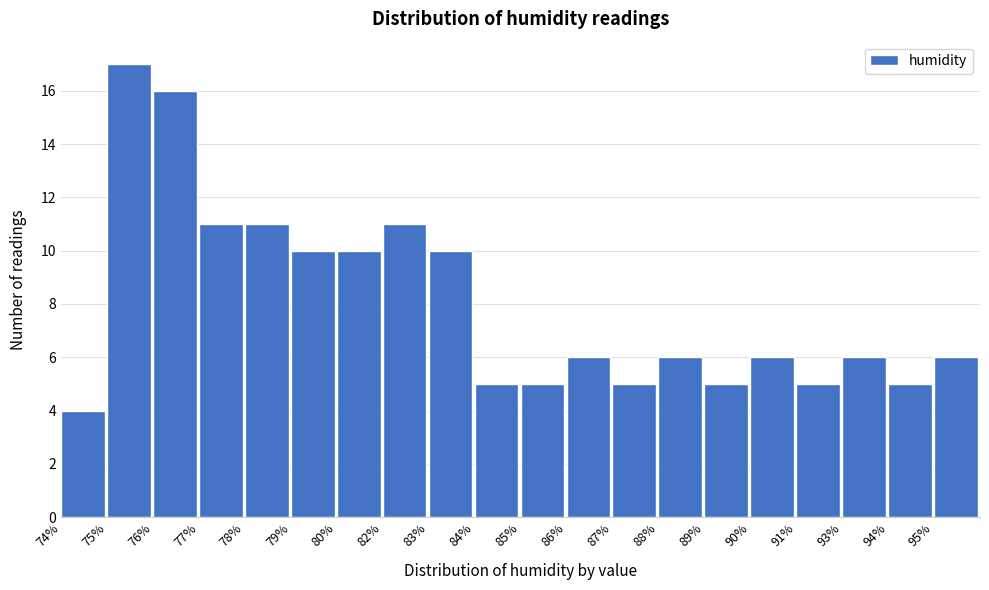

Reading right to left, extract all data points from this chart.

6	5	6	5	6	5	6	5	6	5	5	10	11	10	10	11	11	16	17	4